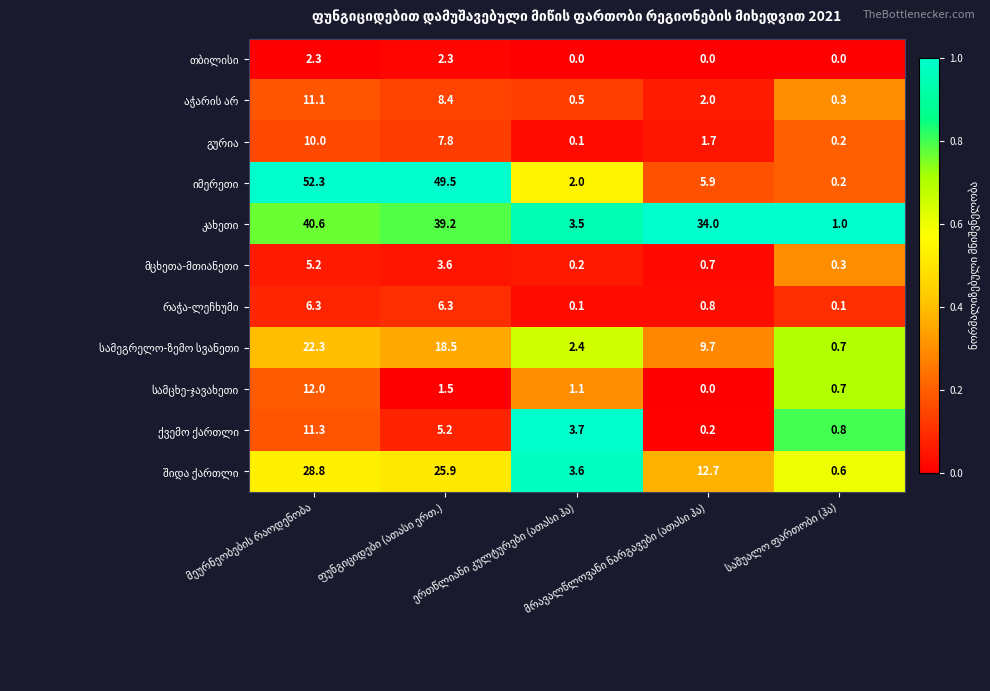

What is the greatest value displayed?

52.3